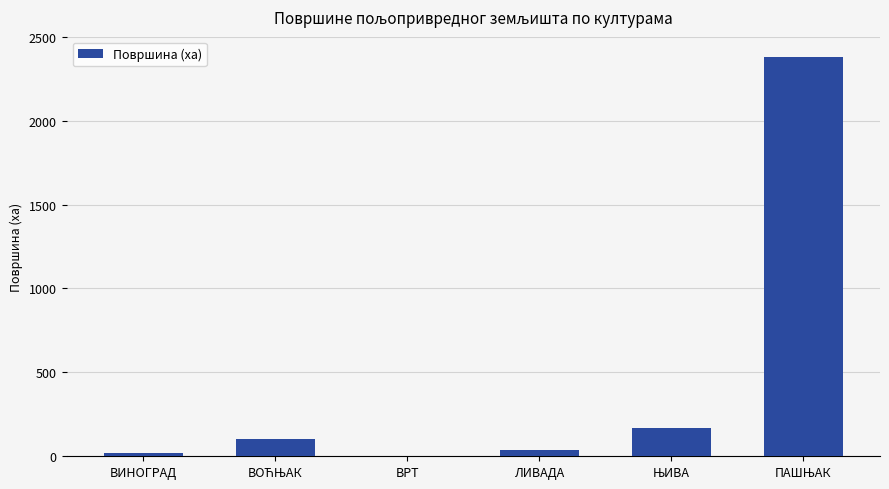

What is the sum of all values?

2707.4